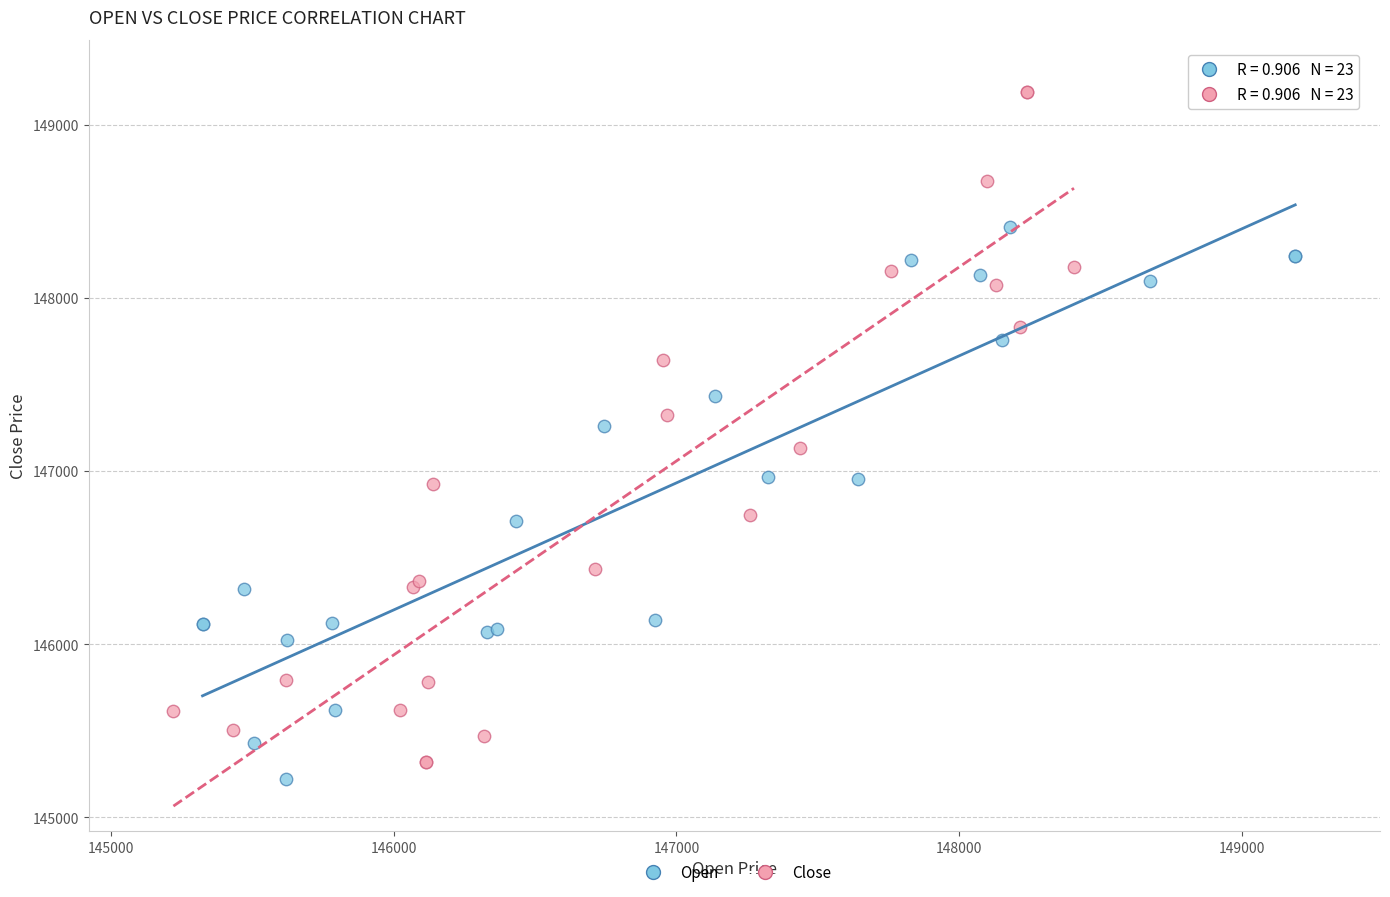

Which series contains the highest Y value?

Close